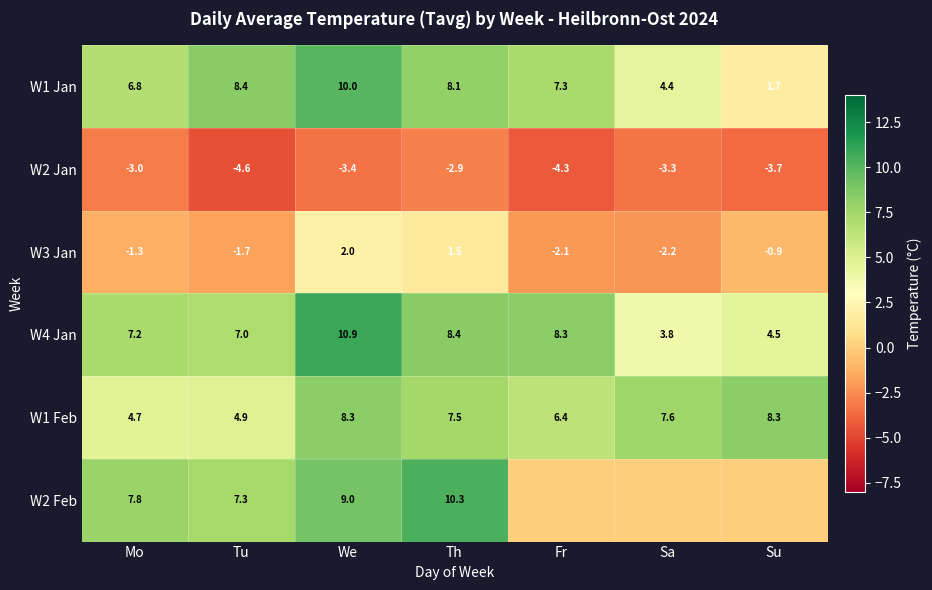

What value does the W4 Jan series have at Tu?

7.0